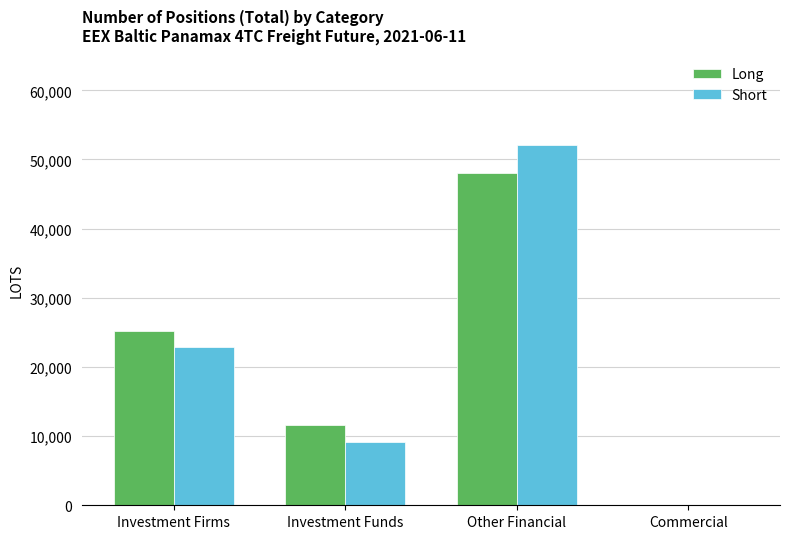

Which series changed the most between Investment Funds and Commercial?

Long